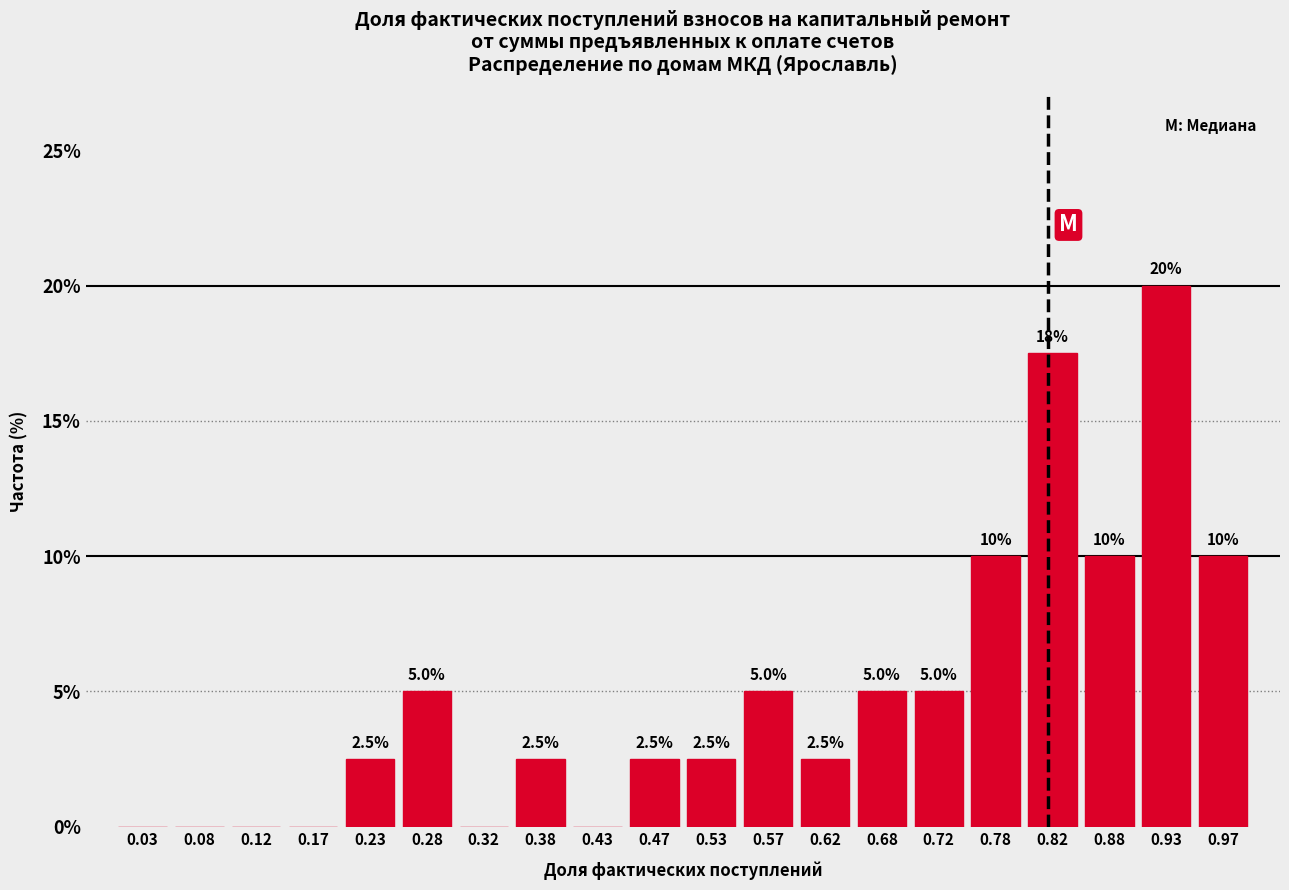

Which range on the x-axis has the tallest bar?

0.90 to 0.95